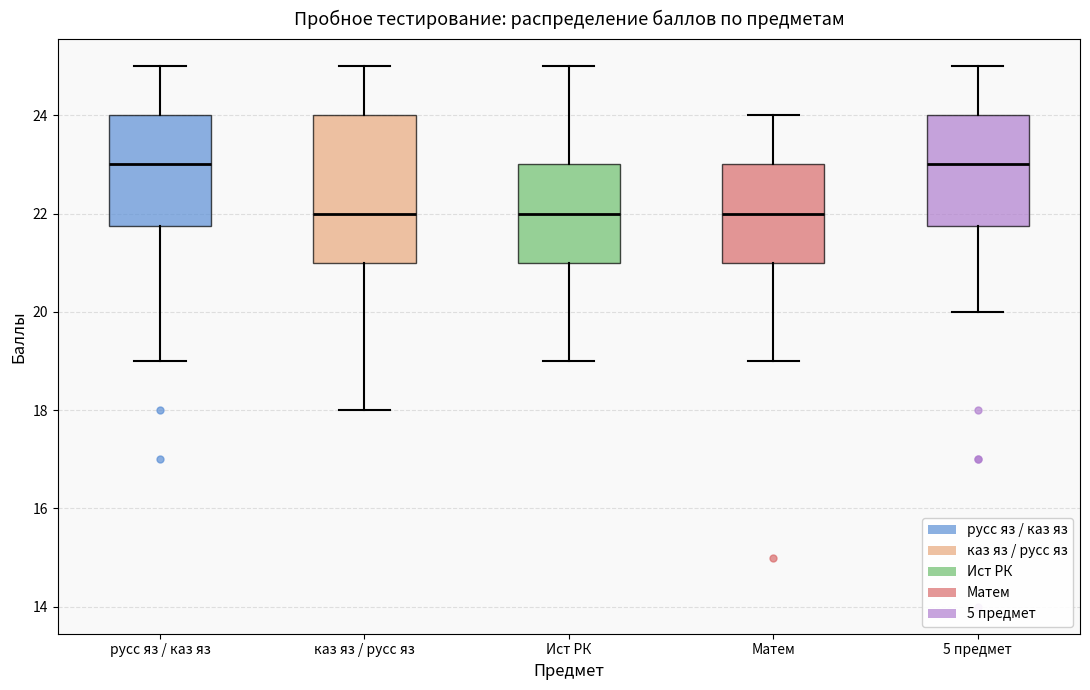

Comparing the boxes themselves (not the whiskers), which one is the tallest?

каз яз / русс яз